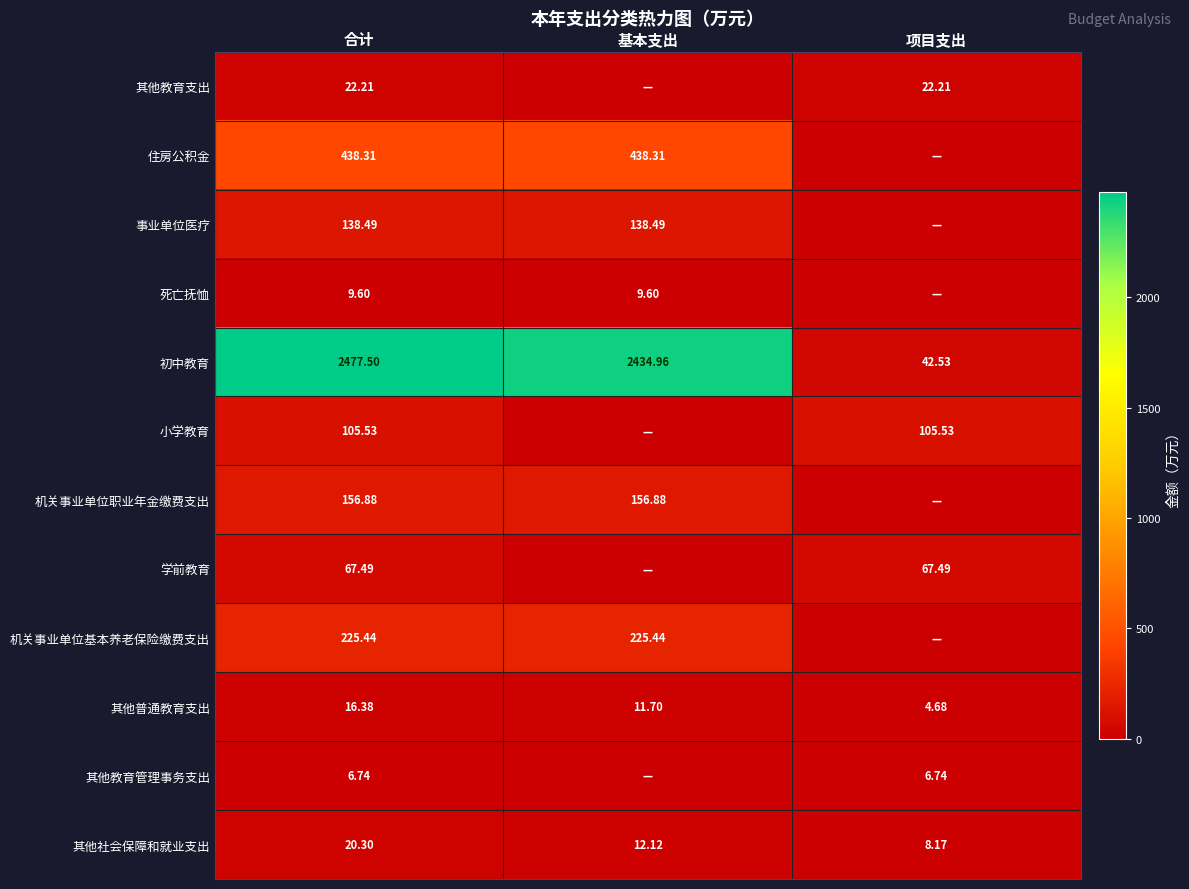

Is the value of 死亡抚恤 at 合计 greater than the value of 小学教育 at 合计?

No